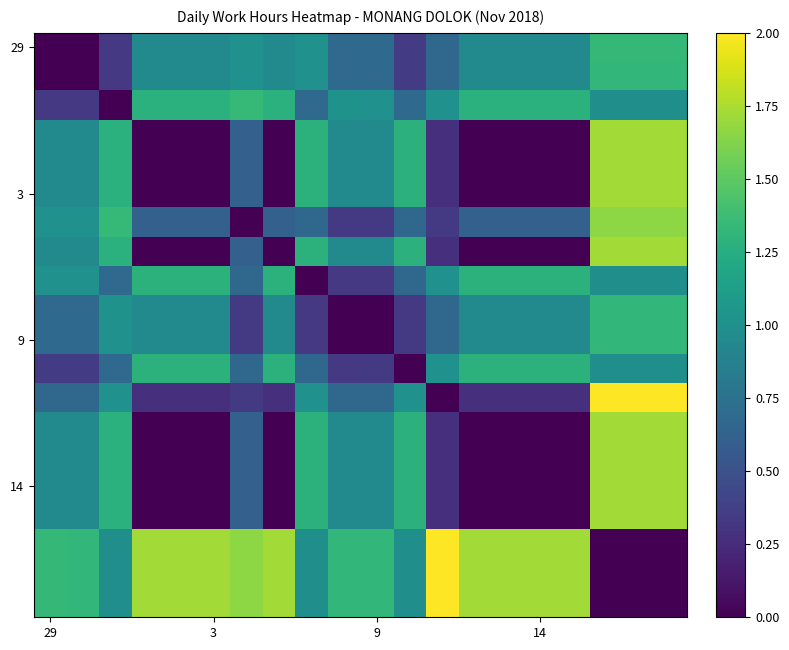

How many series are shown in this chart?

20